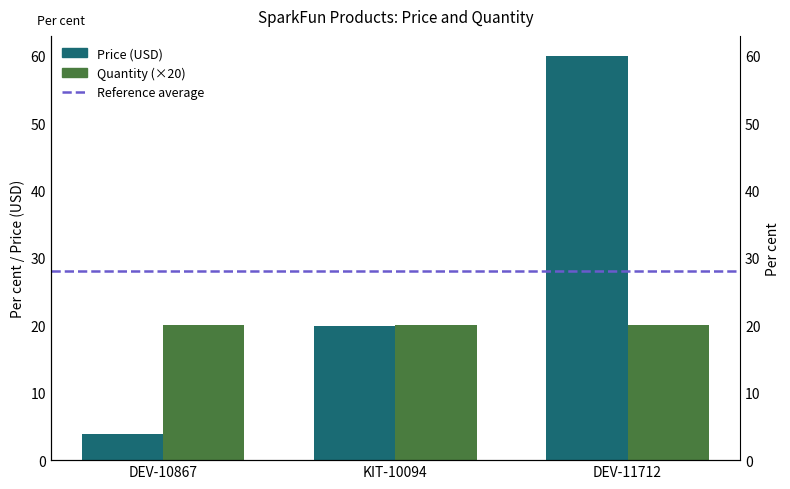

The value at DEV-10867 is 1.1. True or false?

False